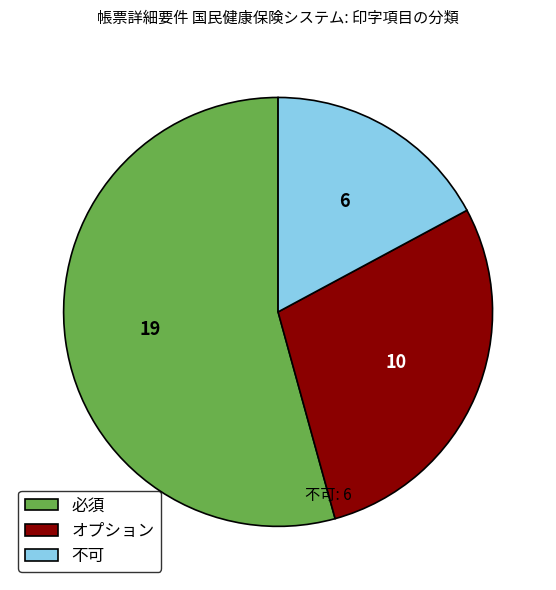

Is the sum of 必須 and オプション greater than half?

Yes